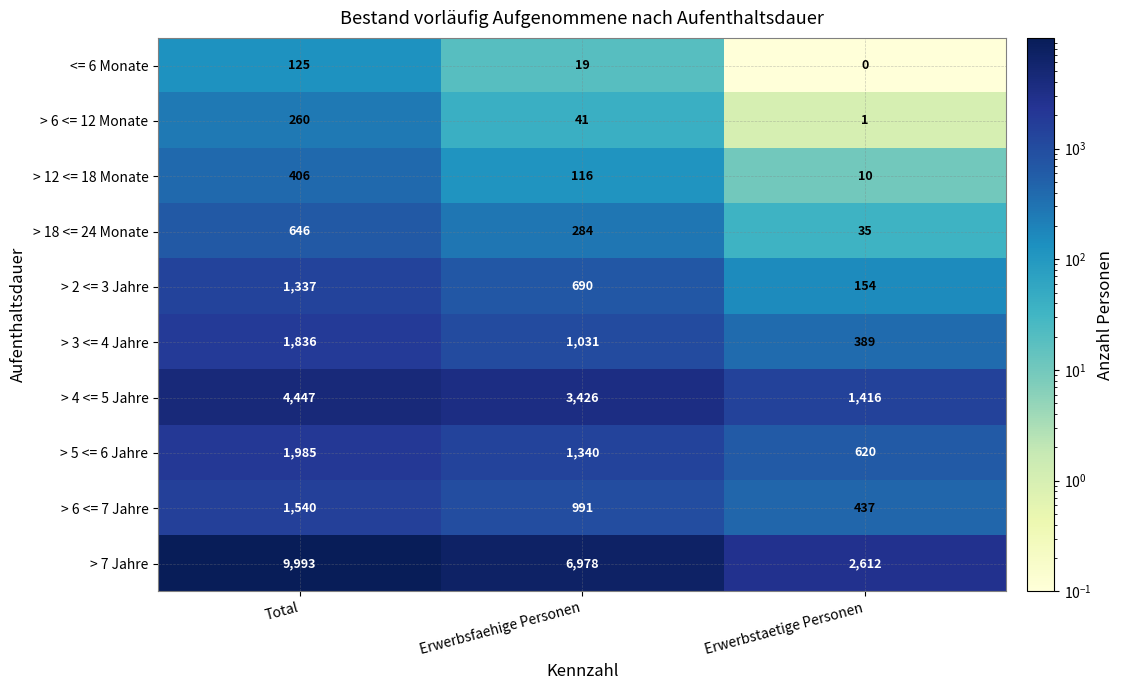

The value of > 12 <= 18 Monate at Erwerbsfaehige Personen is 116. True or false?

True